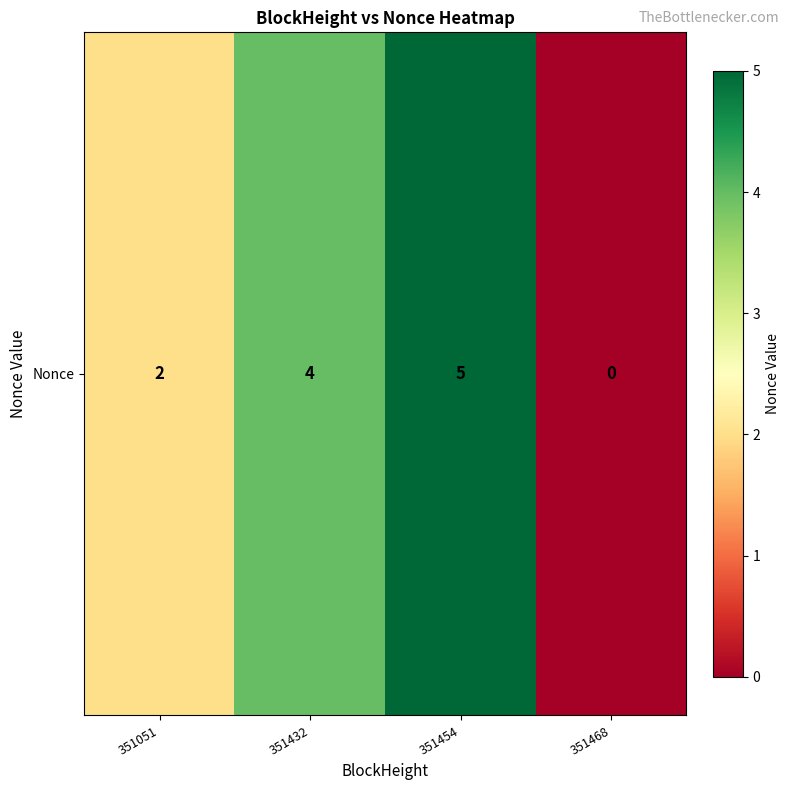

What is the average value?

3